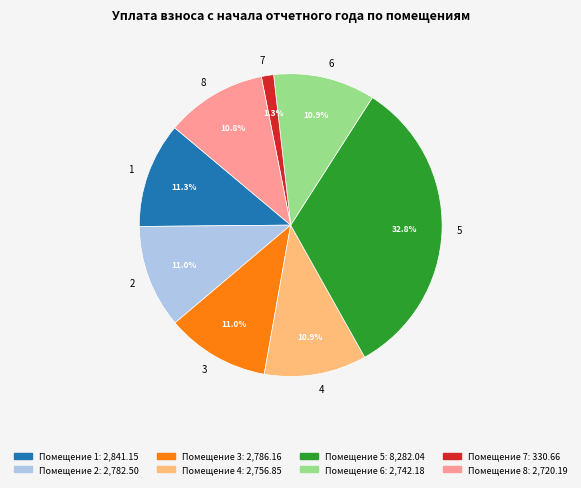

Does any single category account for the majority?

No